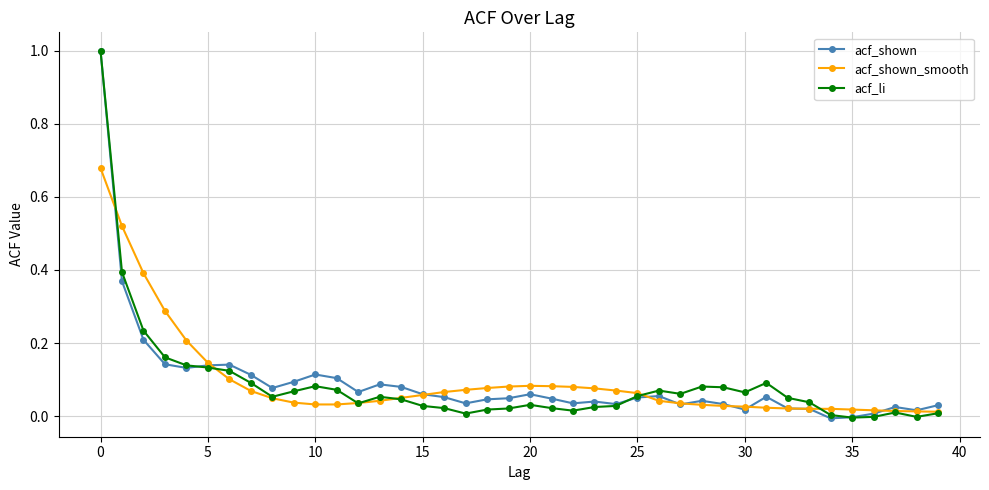

How many distinct data groups are displayed?

3